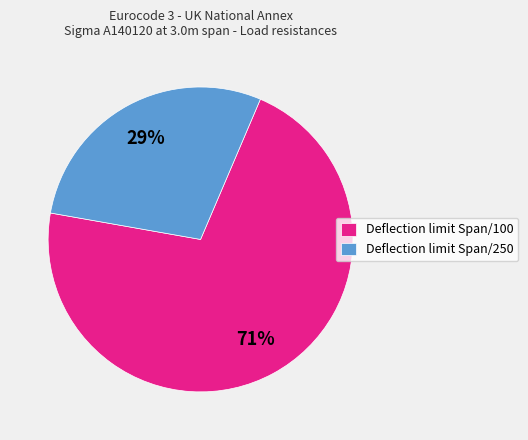

Which has a higher value, Deflection limit Span/100 or Deflection limit Span/250?

Deflection limit Span/100